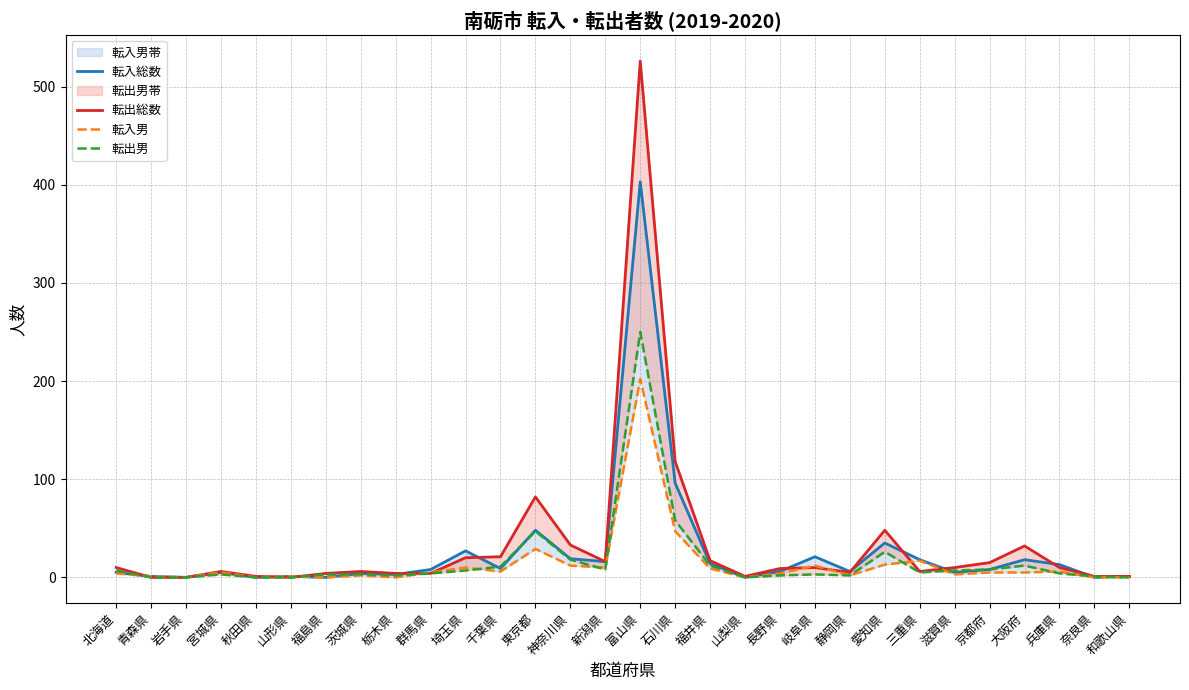

What is the average value of the 転出男 series?

17